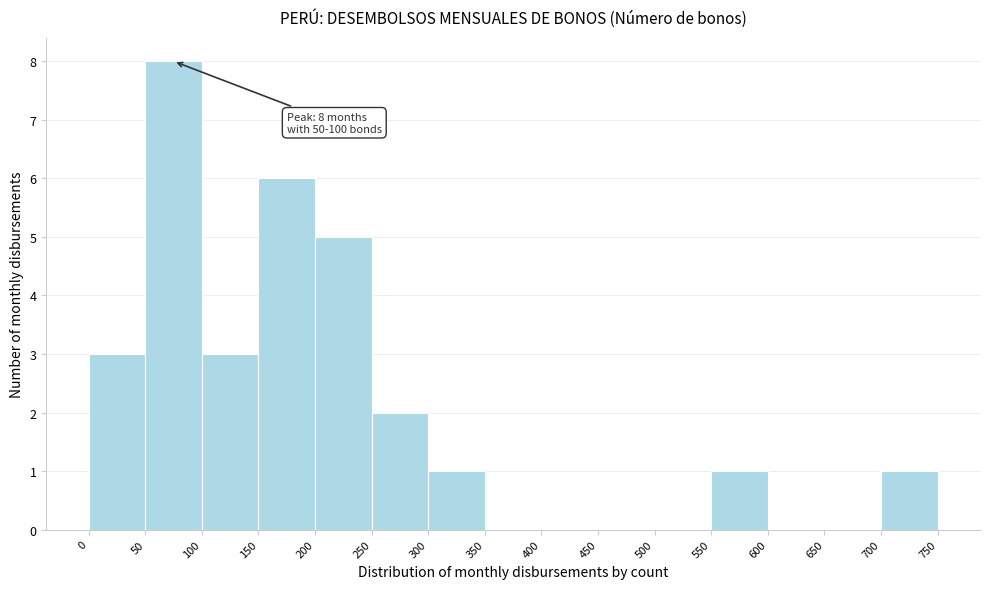

Which range on the x-axis has the tallest bar?

50 to 100